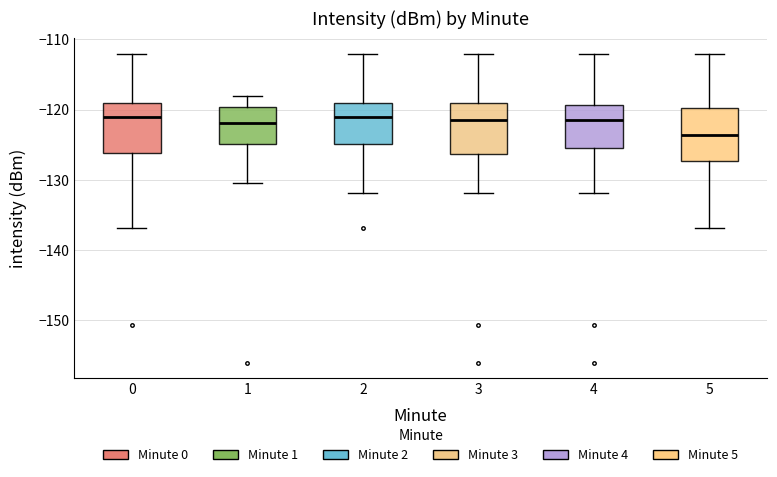

Reading left to right, read every box against the y-axis: the position of its median line, the range the box covers, and the ends of its whiskers. The values are not printed on the chart, so give them approximately, as read against the axis.

0: median -121, box -126 to -119, whiskers -137 to -112
1: median -122, box -125 to -120, whiskers -130 to -118
2: median -121, box -125 to -119, whiskers -132 to -112
3: median -121, box -126 to -119, whiskers -132 to -112
4: median -121, box -125 to -119, whiskers -132 to -112
5: median -124, box -127 to -120, whiskers -137 to -112